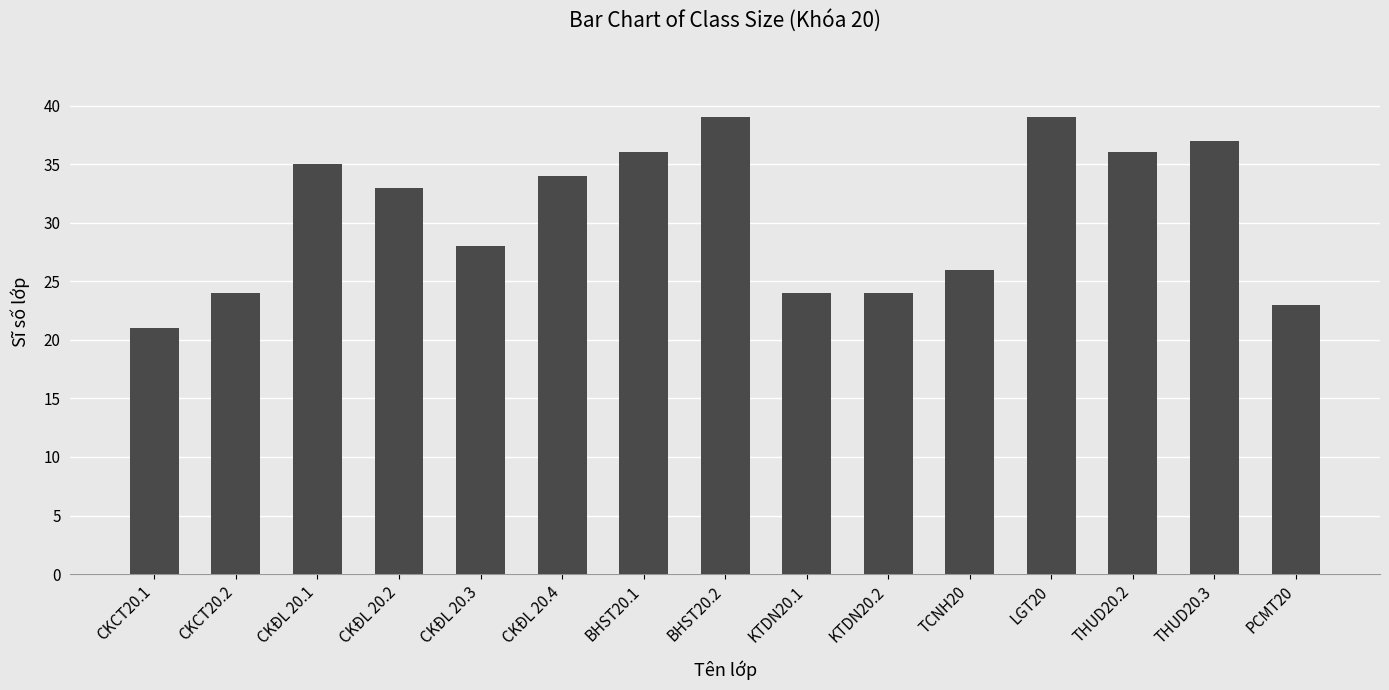

What is the difference between the maximum and minimum values?

18